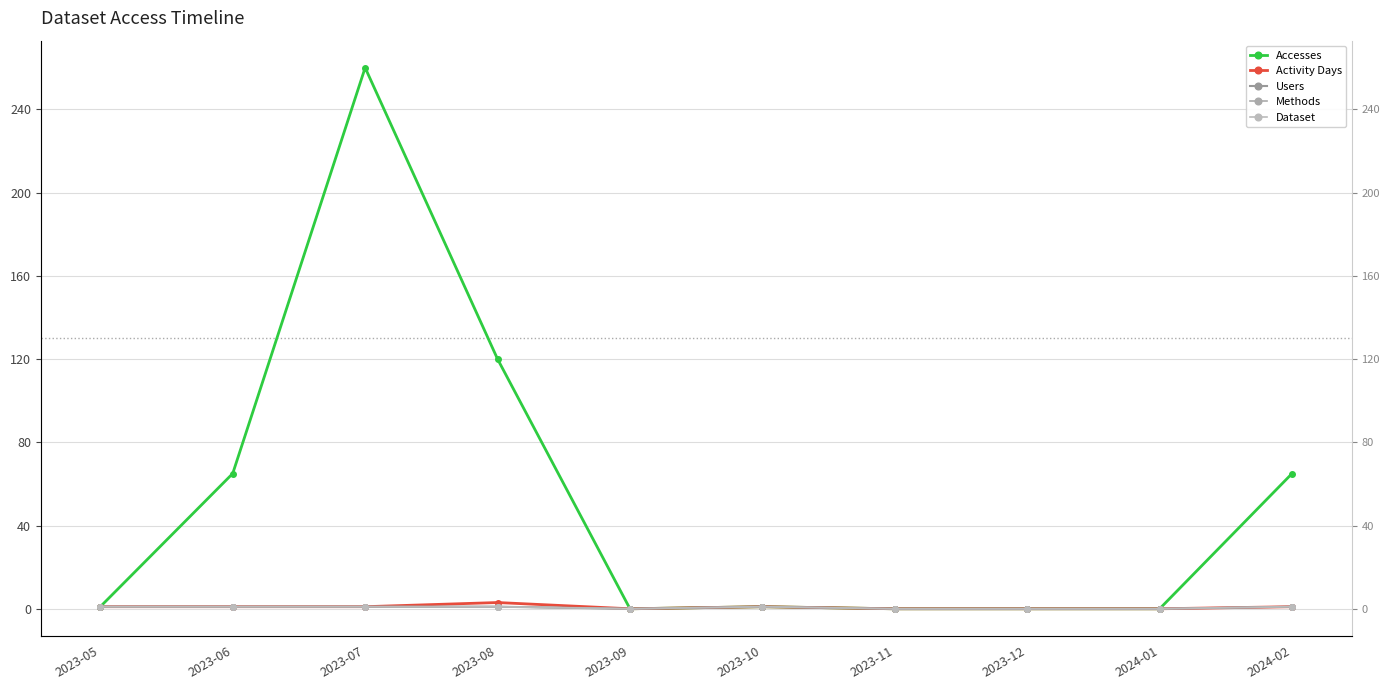

What is the maximum value for Dataset?

1